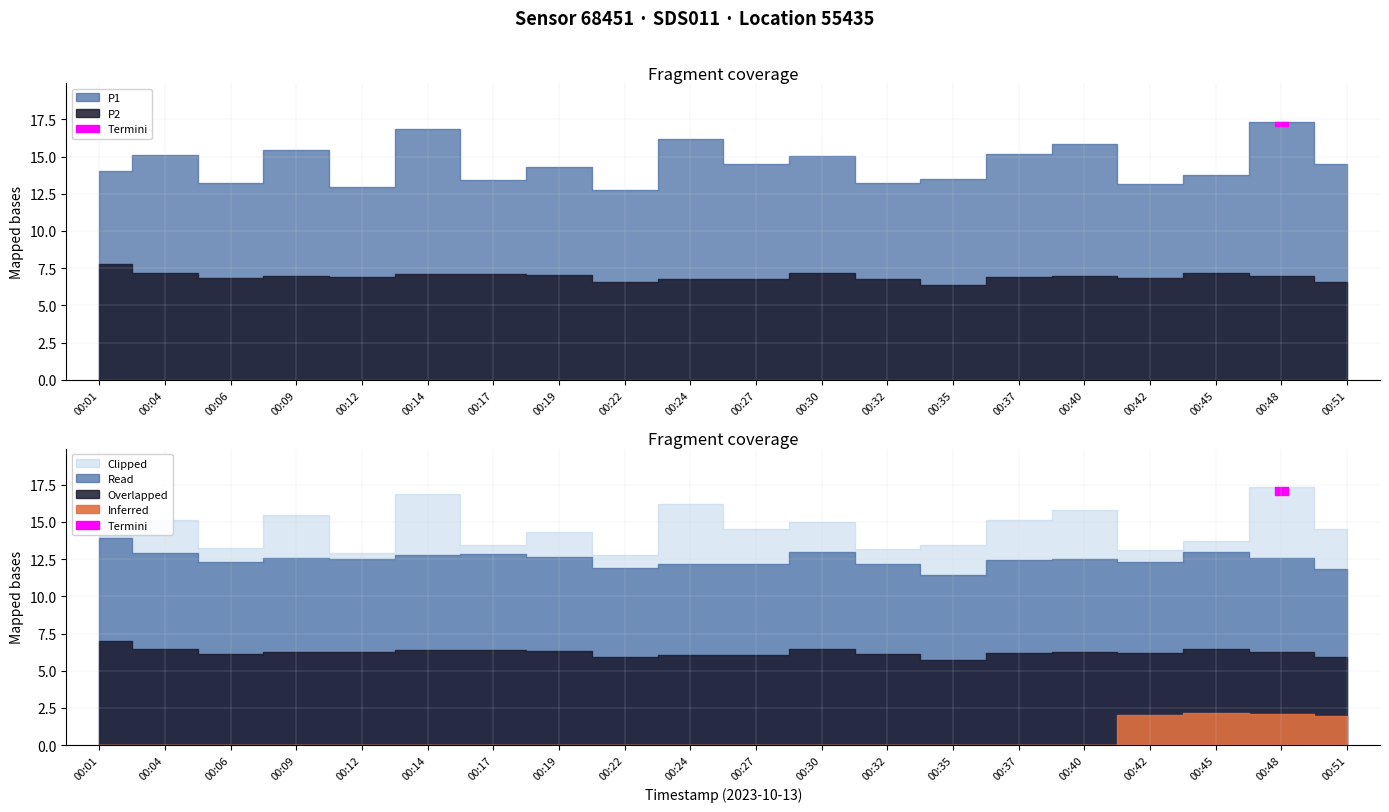

Which series has the largest total across all categories?

P1